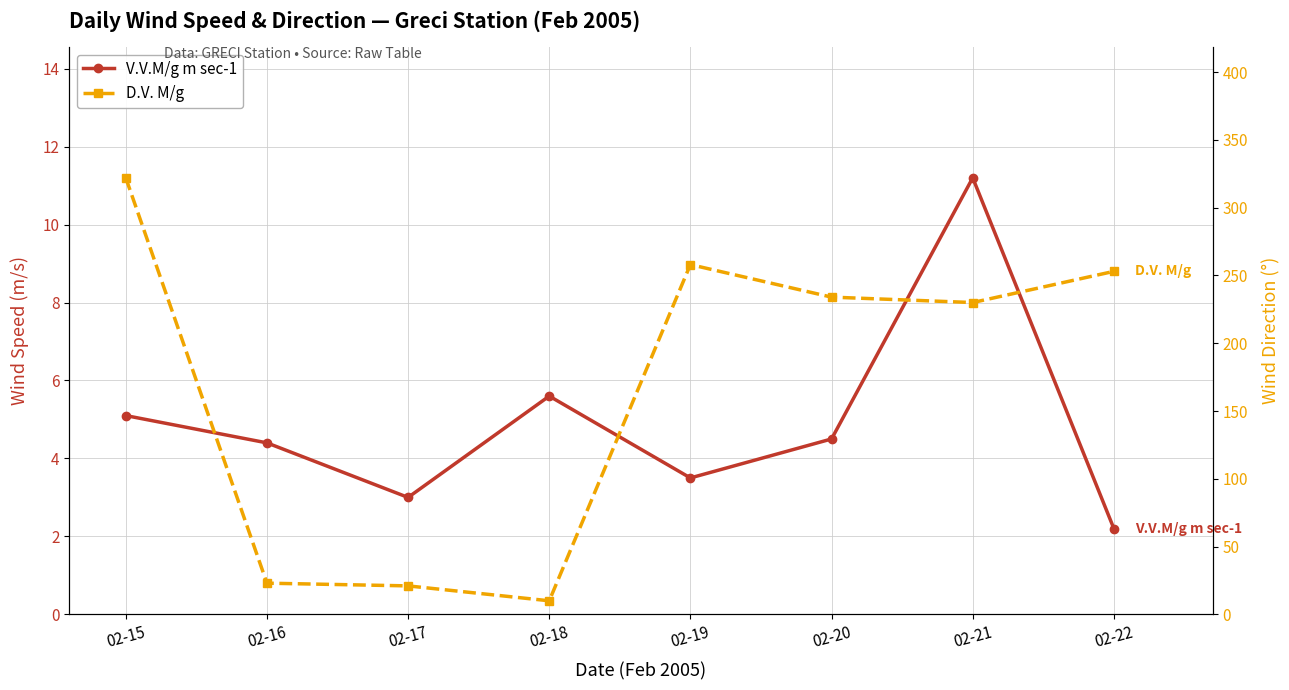

Rank the series at 02-18 from lowest to highest value.

V.V.M/g m sec-1, D.V. M/g